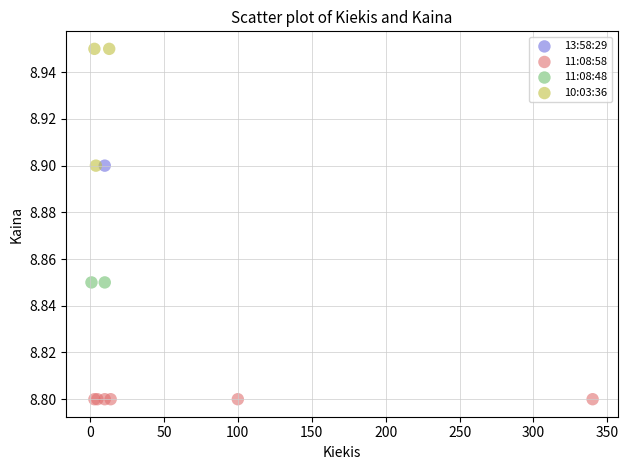

What are all the series names shown in the legend?

13:58:29, 11:08:58, 11:08:48, 10:03:36